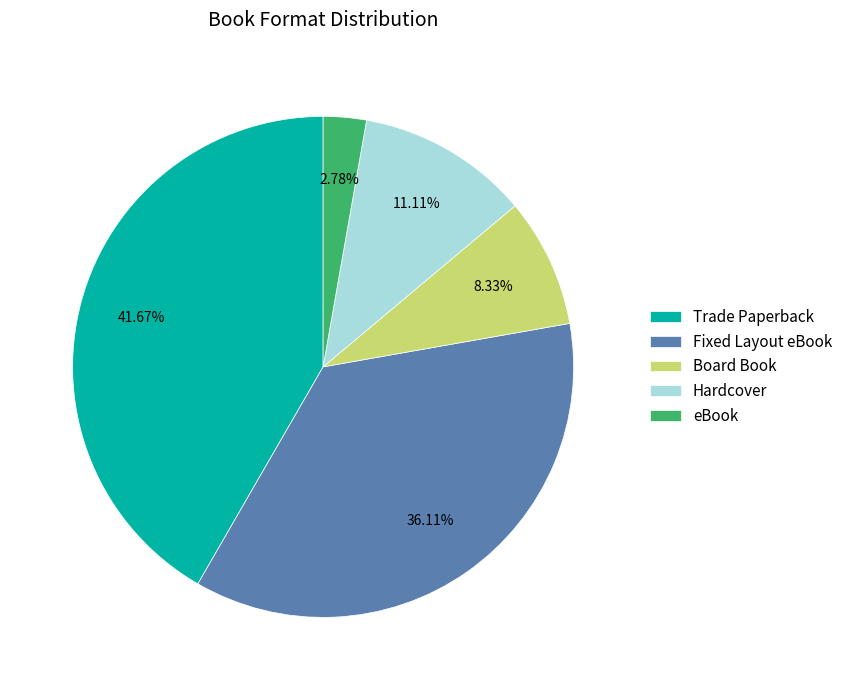

What is the ratio of the value at Fixed Layout eBook to the value at Trade Paperback?

0.9